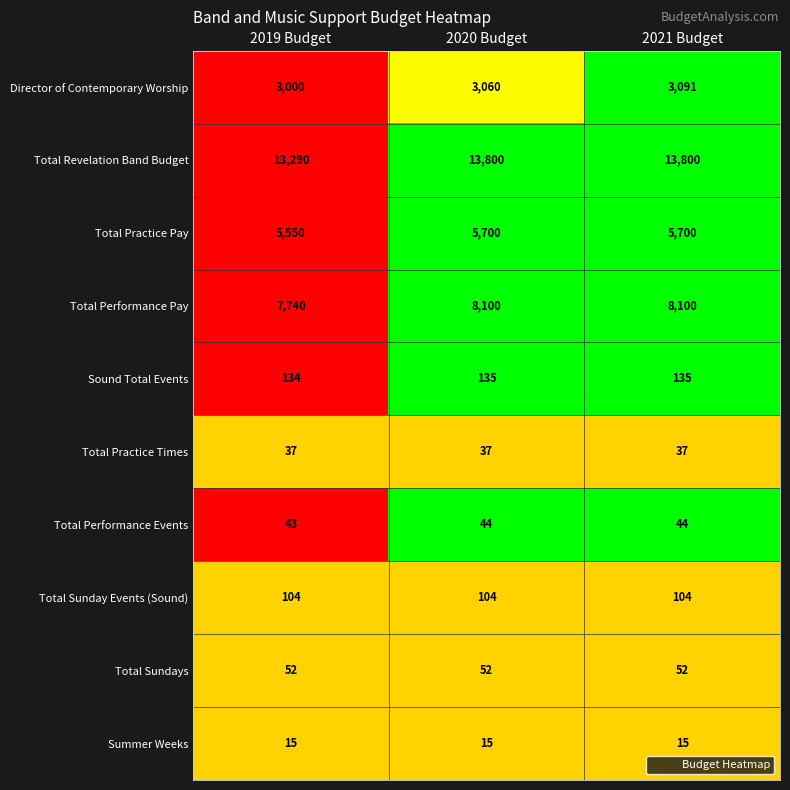

Reading left to right, extract all data points from this chart.

Director of Contemporary Worship: 3000	3060	3091
Total Revelation Band Budget: 13290	13800	13800
Total Practice Pay: 5550	5700	5700
Total Performance Pay: 7740	8100	8100
Sound Total Events: 134	135	135
Total Practice Times: 37	37	37
Total Performance Events: 43	44	44
Total Sunday Events (Sound): 104	104	104
Total Sundays: 52	52	52
Summer Weeks: 15	15	15